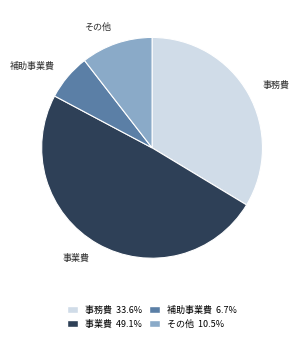

Which has a higher value, 事務費 or その他?

事務費